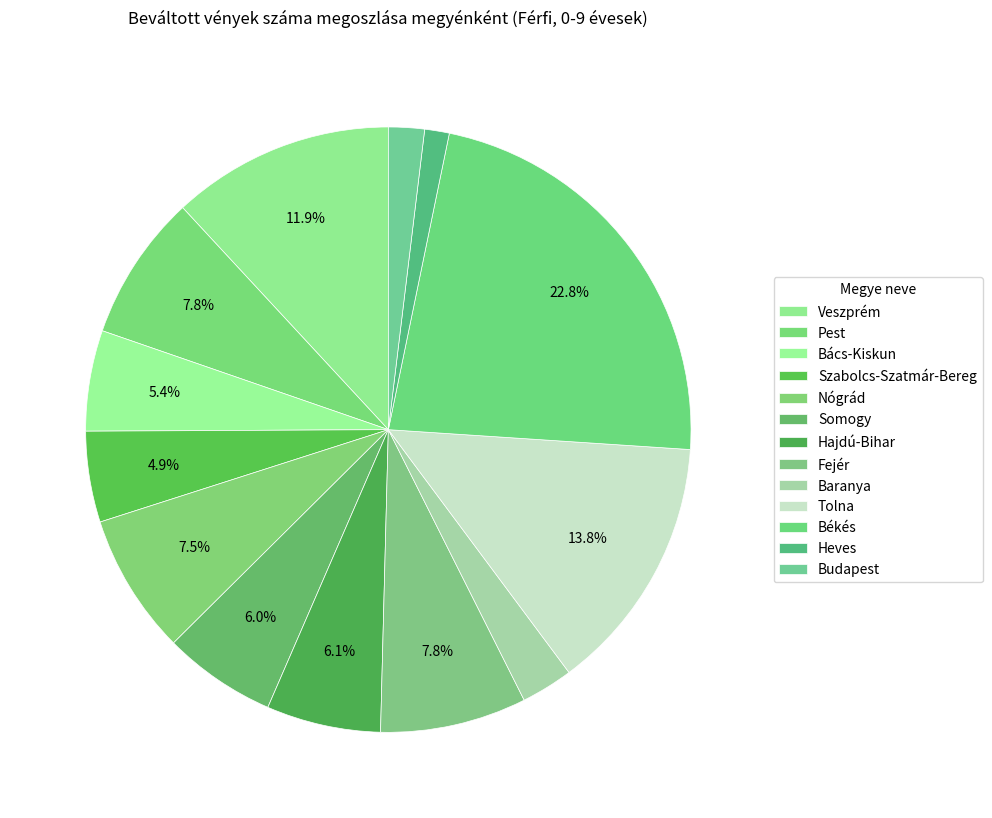

How many segments does this pie chart have?

13